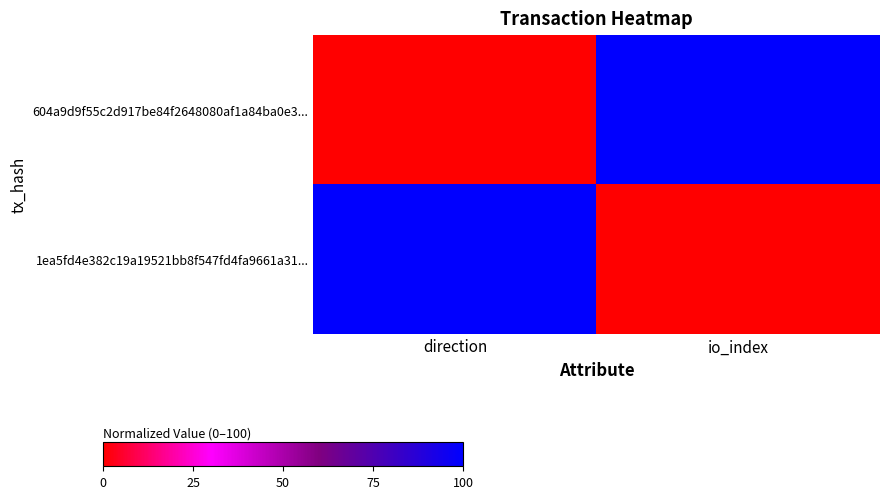

At io_index, list the series in order from largest to smallest.

604a9d9f55c2d917be84f2648080af1a84ba0e3..., 1ea5fd4e382c19a19521bb8f547fd4fa9661a31...